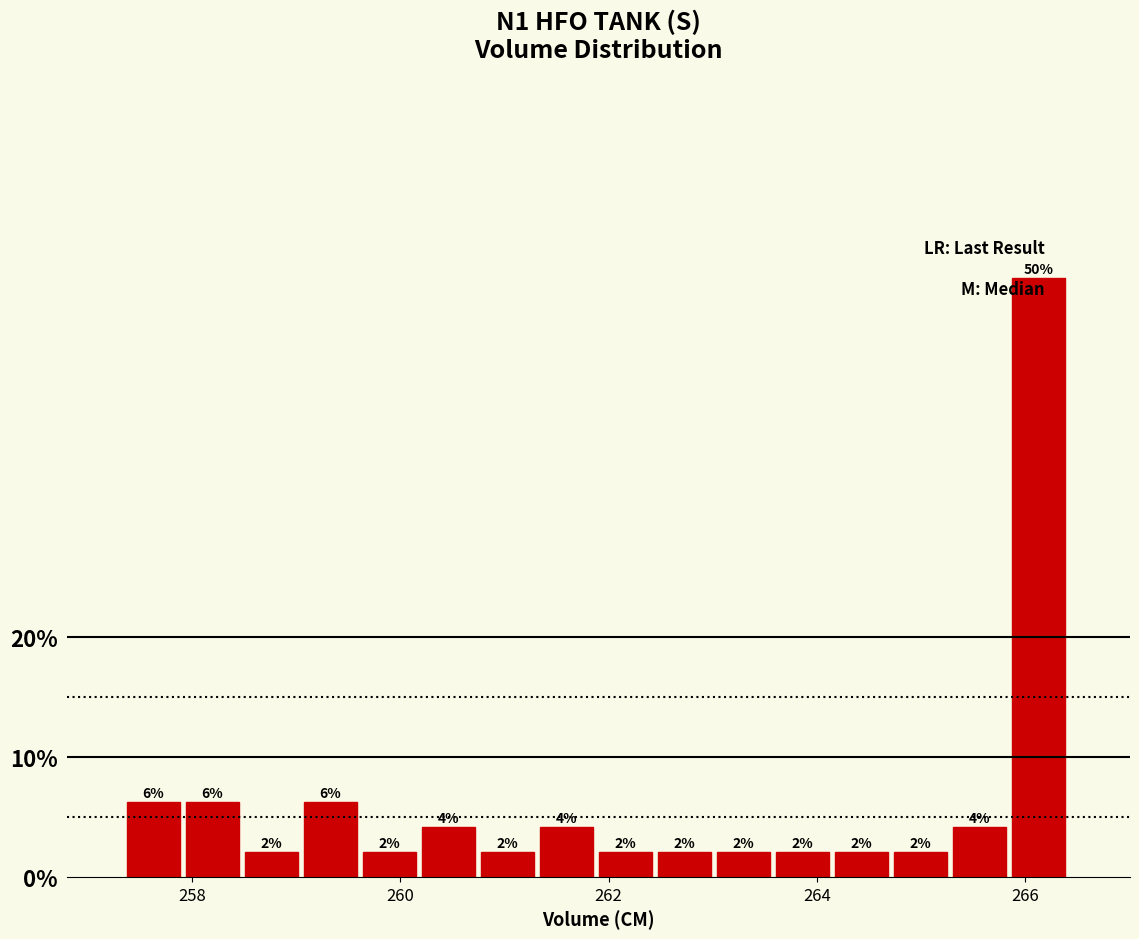

Read against the x-axis, roughly where is the centre of the tallest bar?

266.2